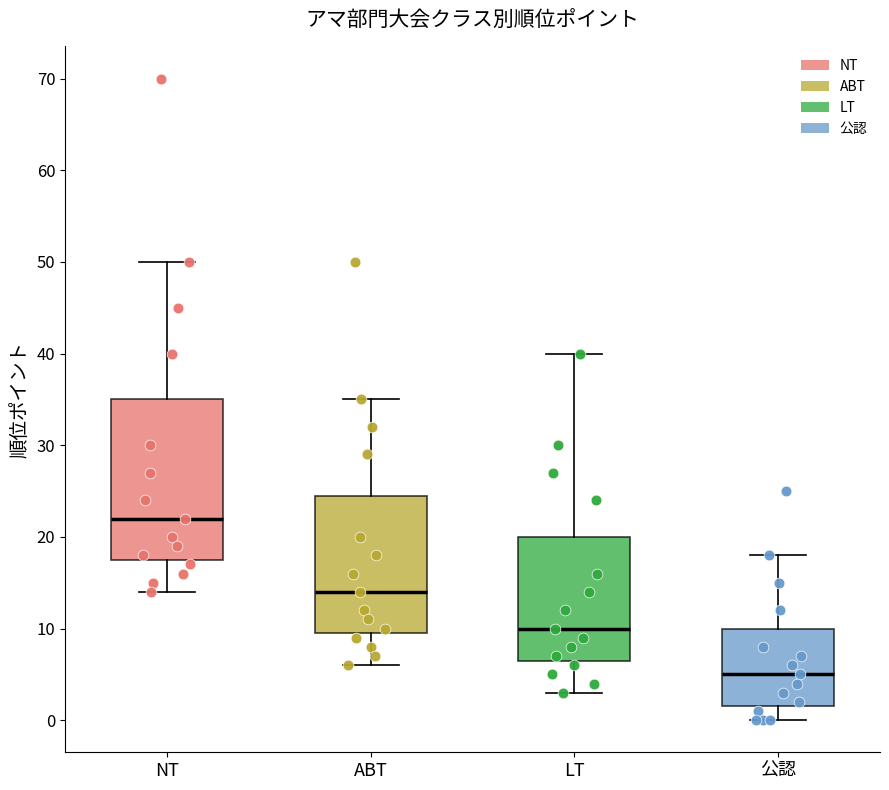

Reading left to right, transcribe this box plot: for each box, give where its median line is, the range the box spans, and where its two whiskers end, as read against the y-axis. The values are not printed on the chart, so give them approximately, as read against the axis.

NT: median 22, box 18 to 35, whiskers 14 to 50
ABT: median 14, box 10 to 25, whiskers 6 to 35
LT: median 10, box 7 to 20, whiskers 3 to 40
公認: median 5, box 2 to 10, whiskers 0 to 18